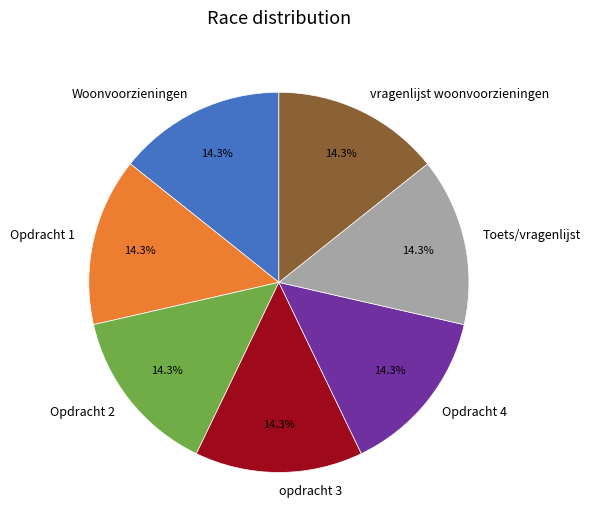

Is there a majority slice in this chart?

No